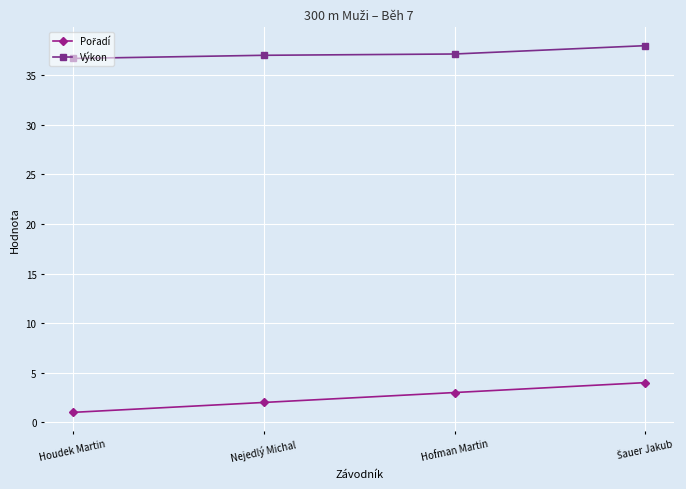

True or false: Výkon has more than 1 points higher than both neighbors.

False